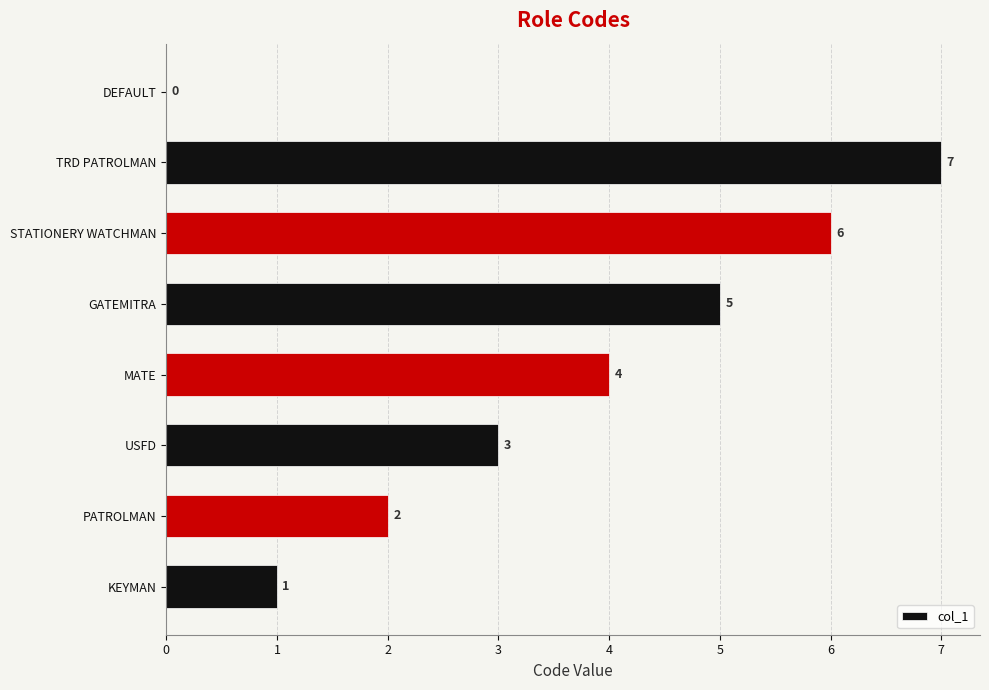

How many values are between 2 and 6?

5